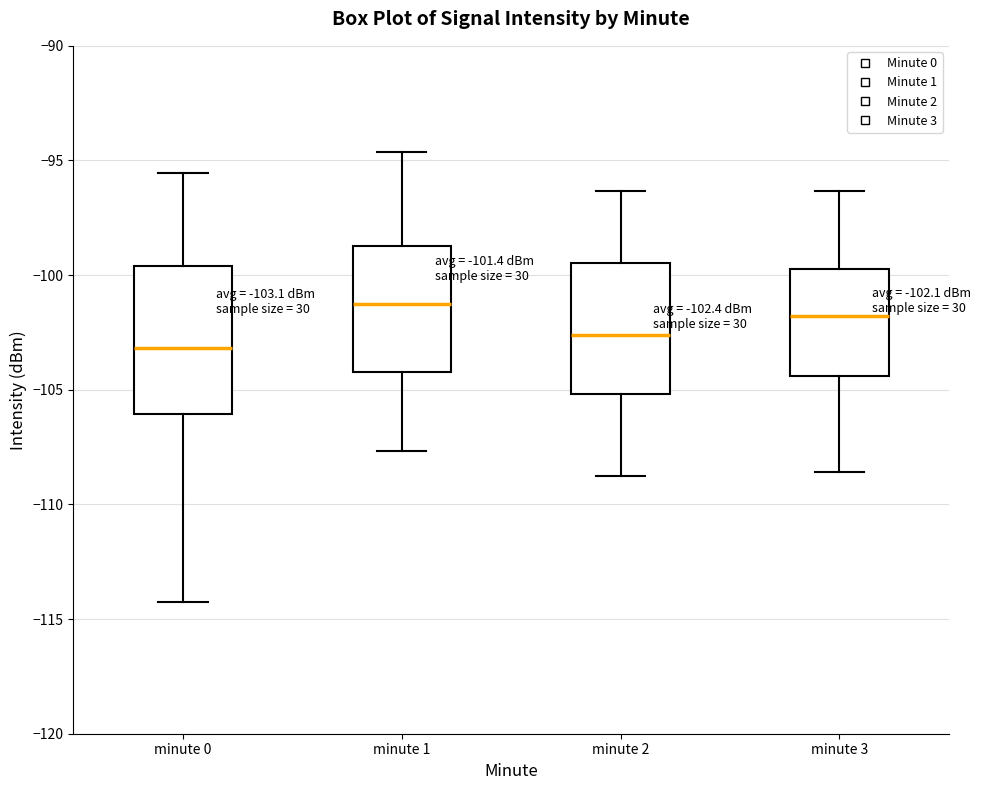

Which box is the tallest, from its lower edge to its upper edge?

minute 0